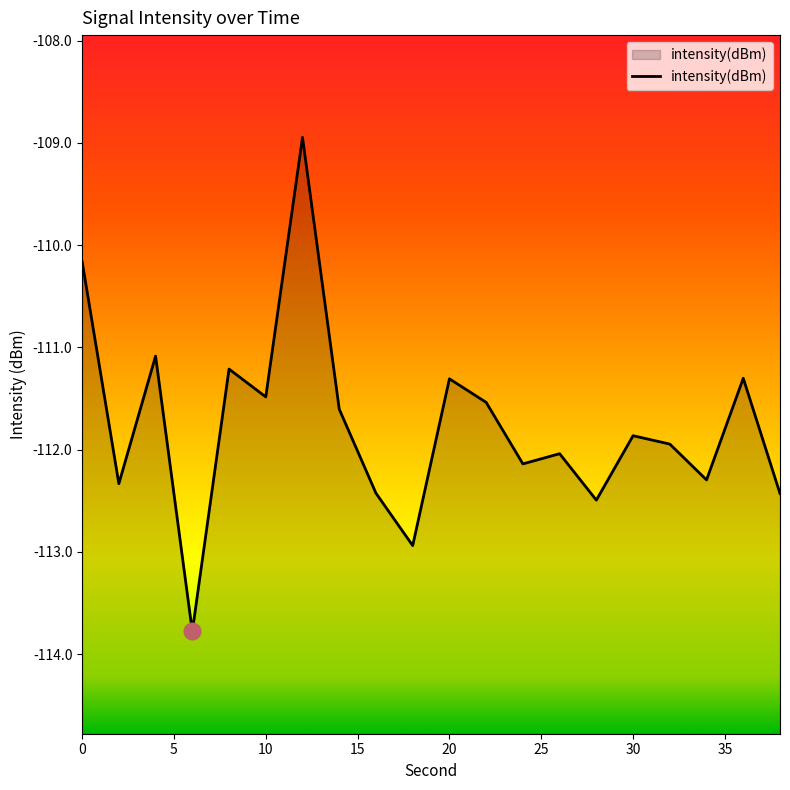

What is the smallest value displayed?

-113.8